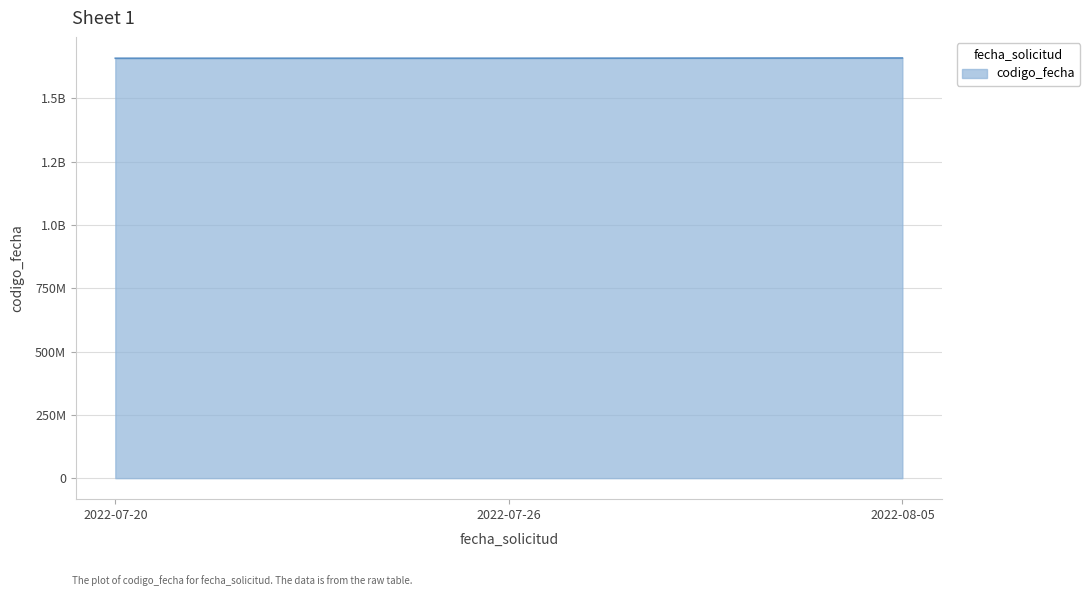

Does the chart have visible grid lines?

Yes